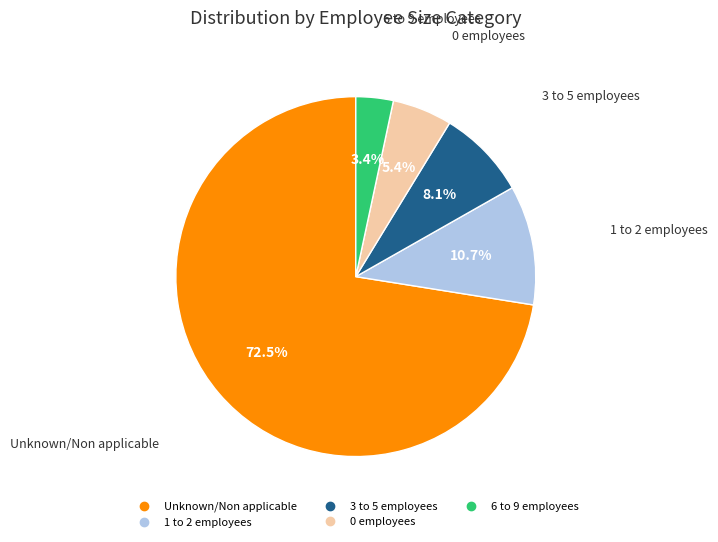

Is there a majority slice in this chart?

Yes